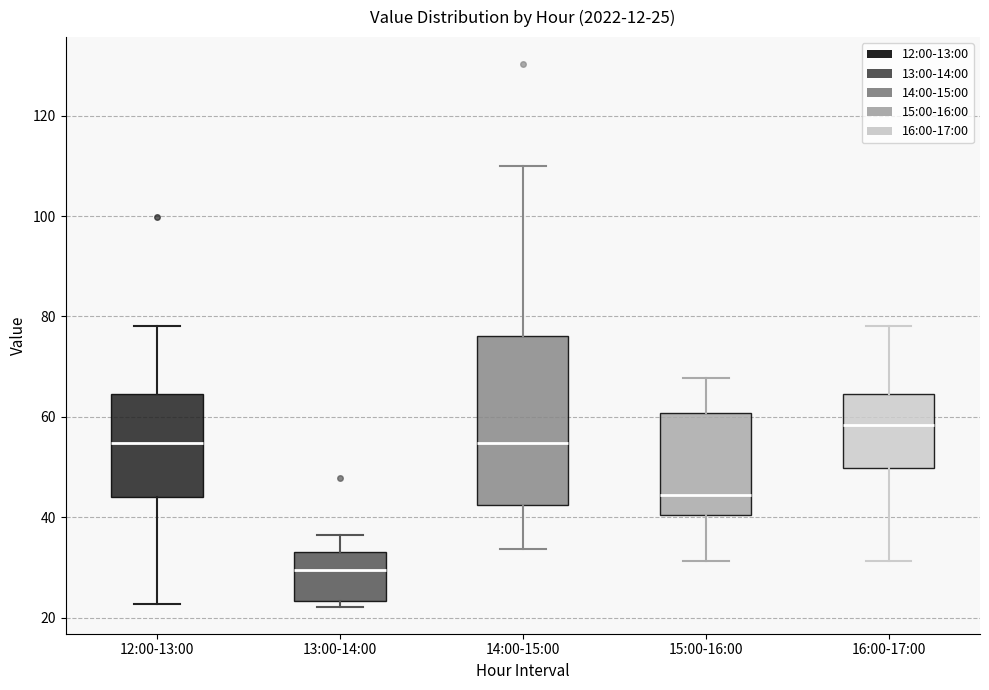

Which box is the tallest, from its lower edge to its upper edge?

14:00-15:00